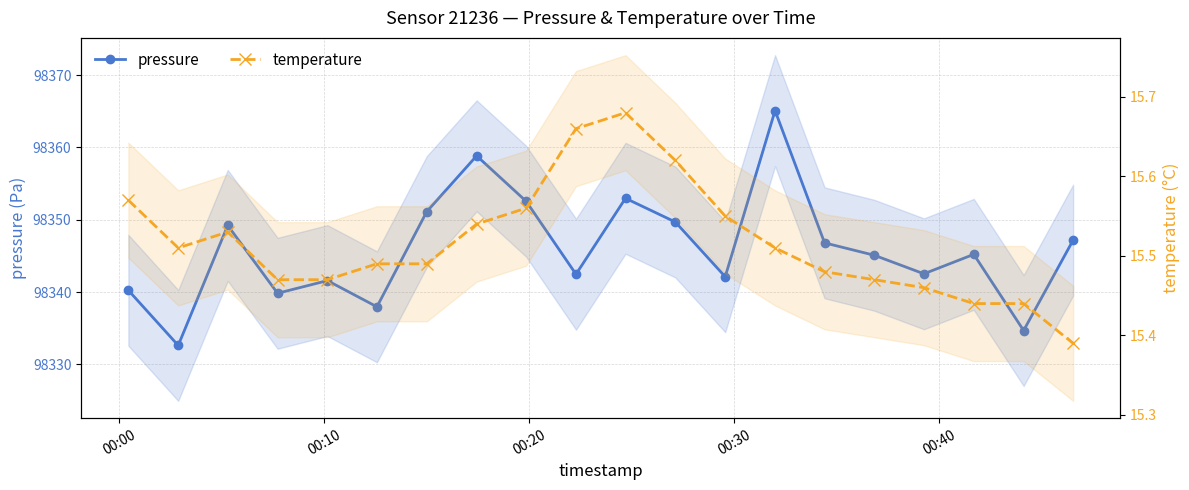

How many interior local valleys does the temperature series have?

1